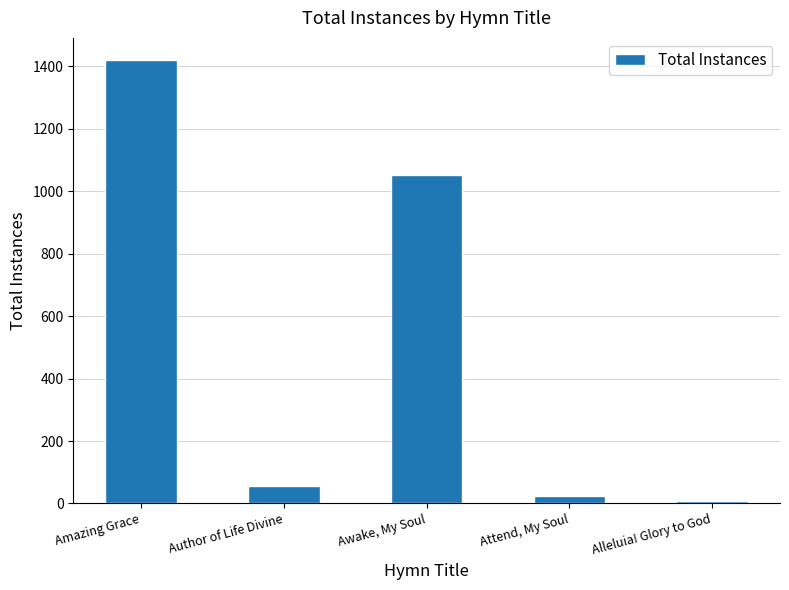

What is the change in value from Awake, My Soul to Alleluia! Glory to God?

-1045